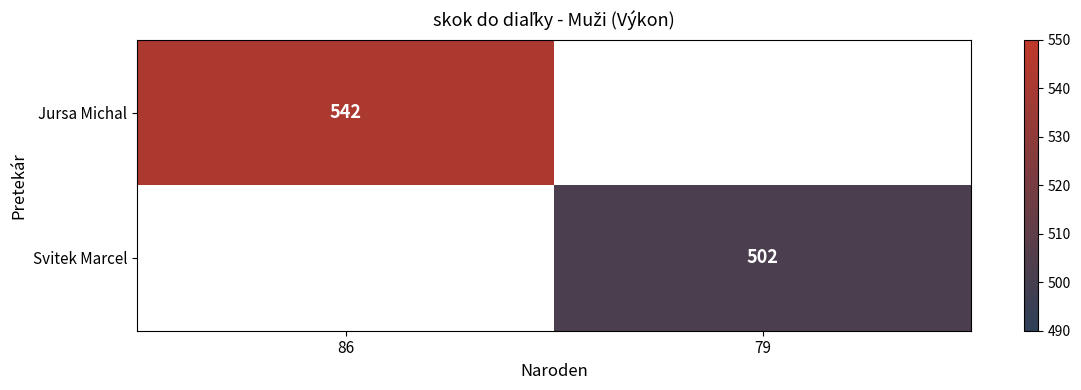

Is the value of Jursa Michal at 86 greater than the value of Svitek Marcel at 79?

Yes